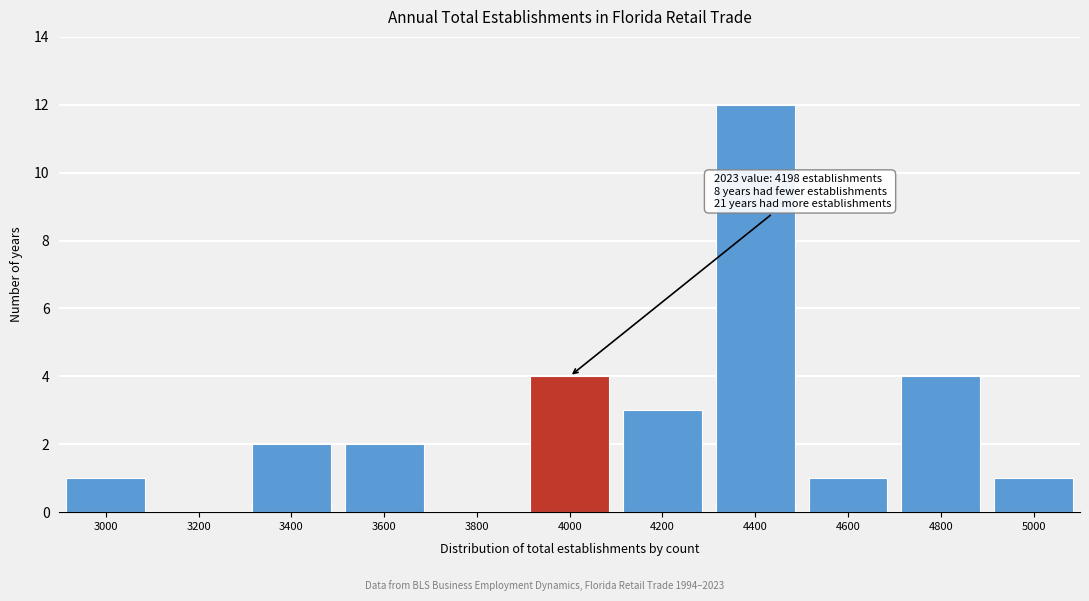

Reading right to left, list all the values displayed in this chart.

5000=1	4800=4	4600=1	4400=12	4200=3	4000=4	3800=0	3600=2	3400=2	3200=0	3000=1